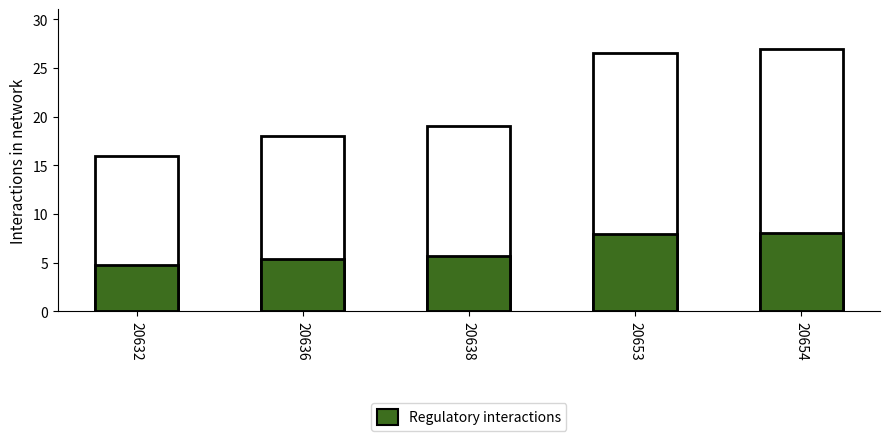

What is the total value across all series at 20654?

35.1